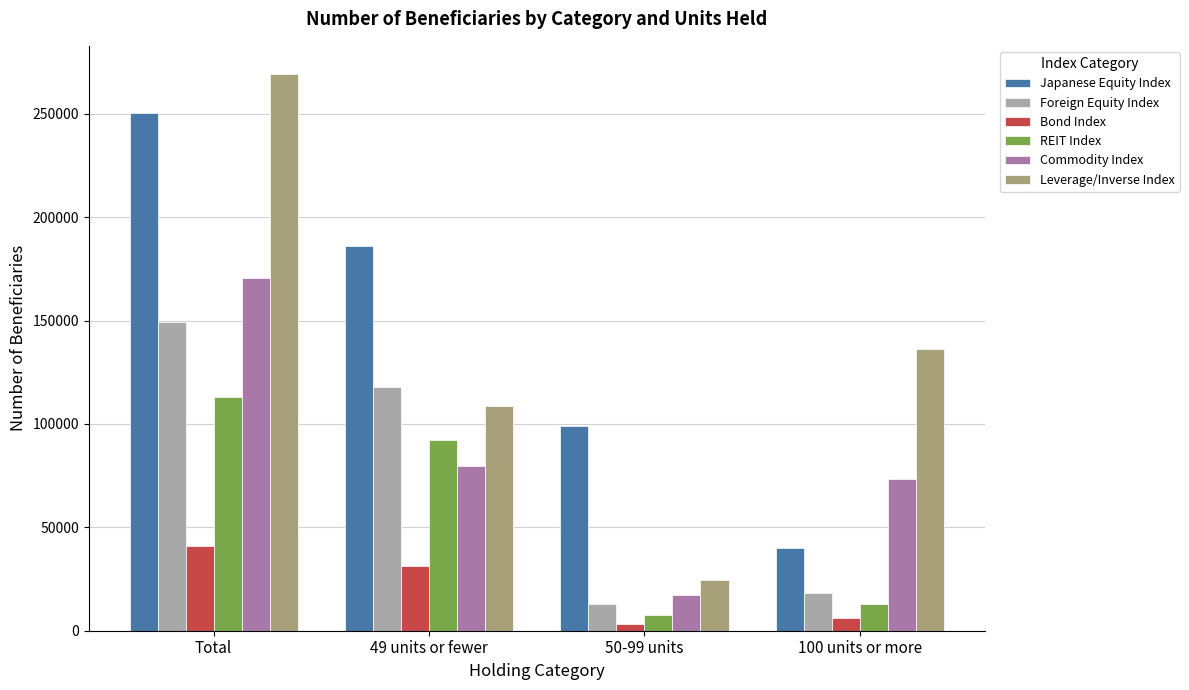

Rank the series at 50-99 units from highest to lowest value.

Japanese Equity Index, Leverage/Inverse Index, Commodity Index, Foreign Equity Index, REIT Index, Bond Index